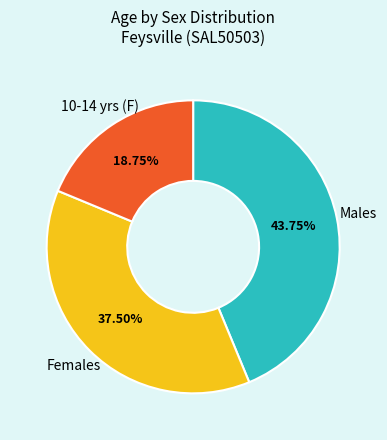

Approximately how many times larger is the value at Females compared to Males?

0.9